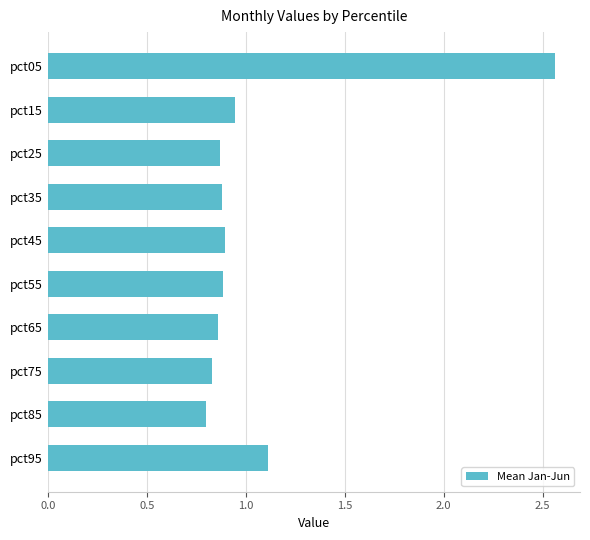

Does the chart contain any negative values?

No